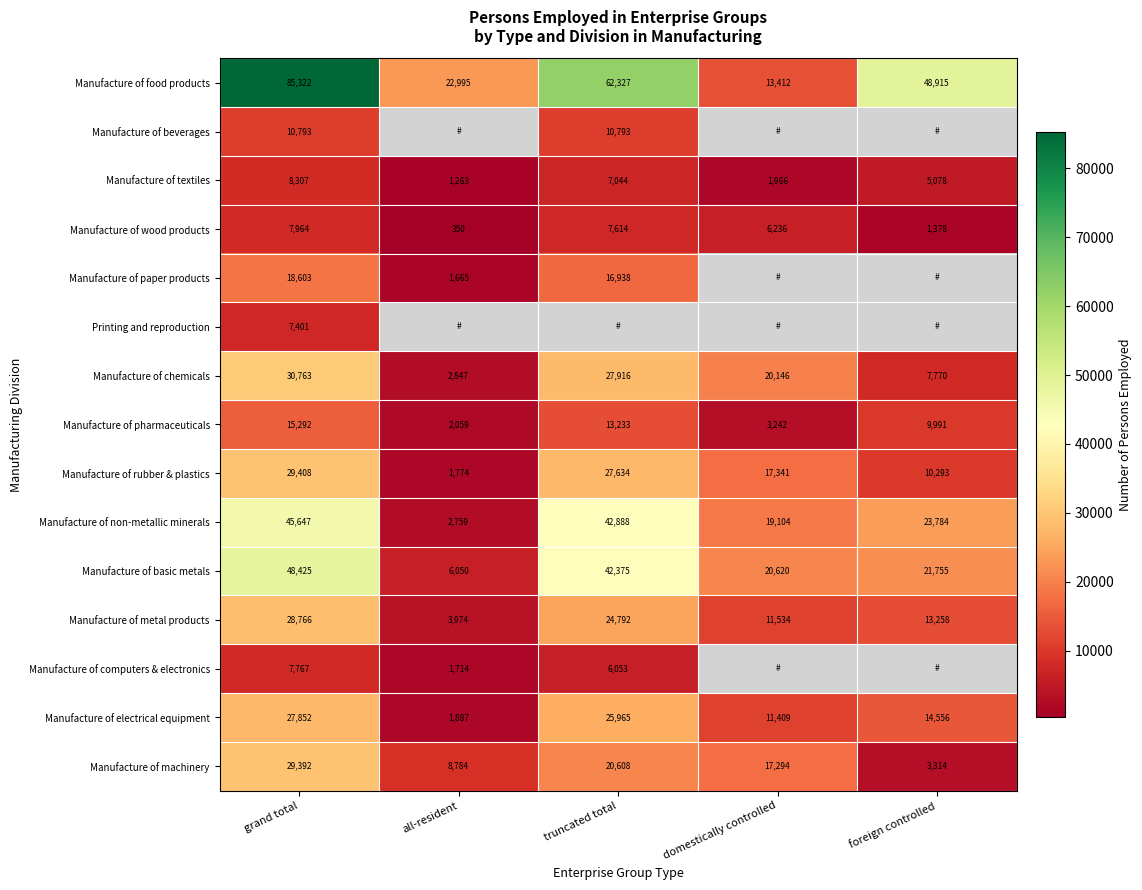

True or false: Manufacture of wood products has a value of 7964 at grand total.

True